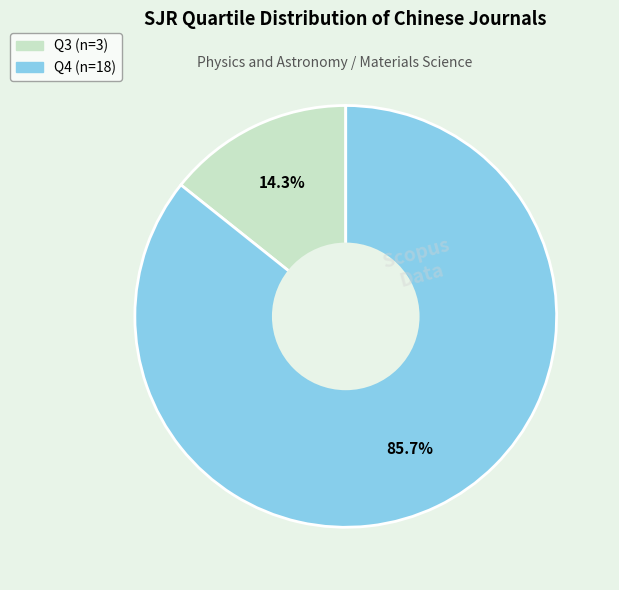

Which has a higher value, Q3 or Q4?

Q4